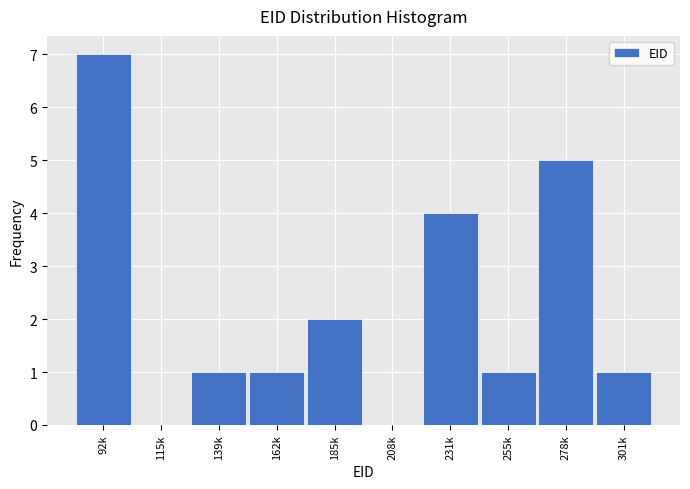

Reading right to left, list all the values displayed in this chart.

301k=1	278k=5	255k=1	231k=4	208k=0	185k=2	162k=1	139k=1	115k=0	92k=7